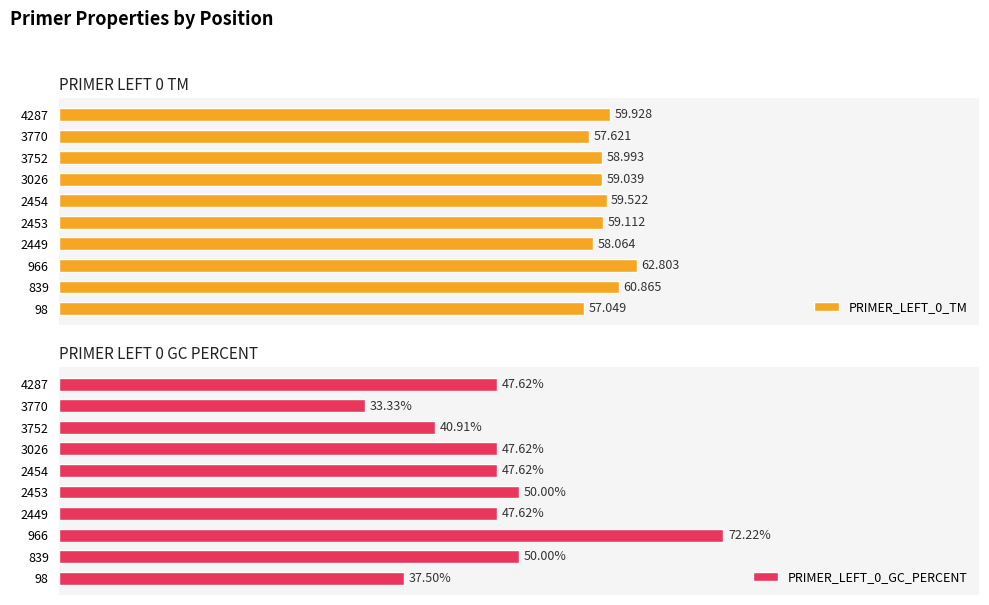

At how many categories does at least one series exceed 53?

10